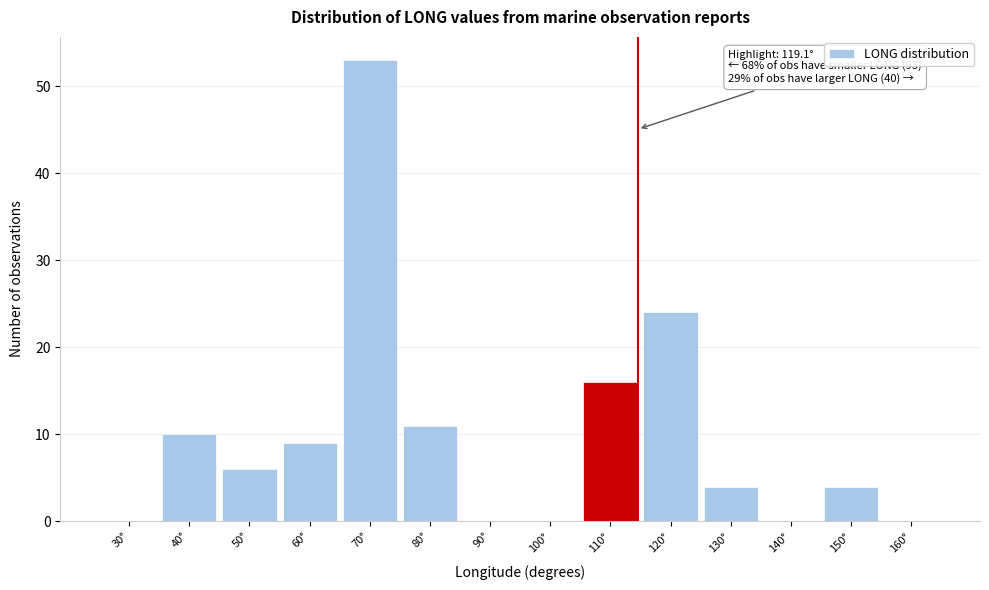

Reading left to right, extract all data points from this chart.

30°=0	40°=10	50°=6	60°=9	70°=53	80°=11	90°=0	100°=0	110°=16	120°=24	130°=4	140°=0	150°=4	160°=0